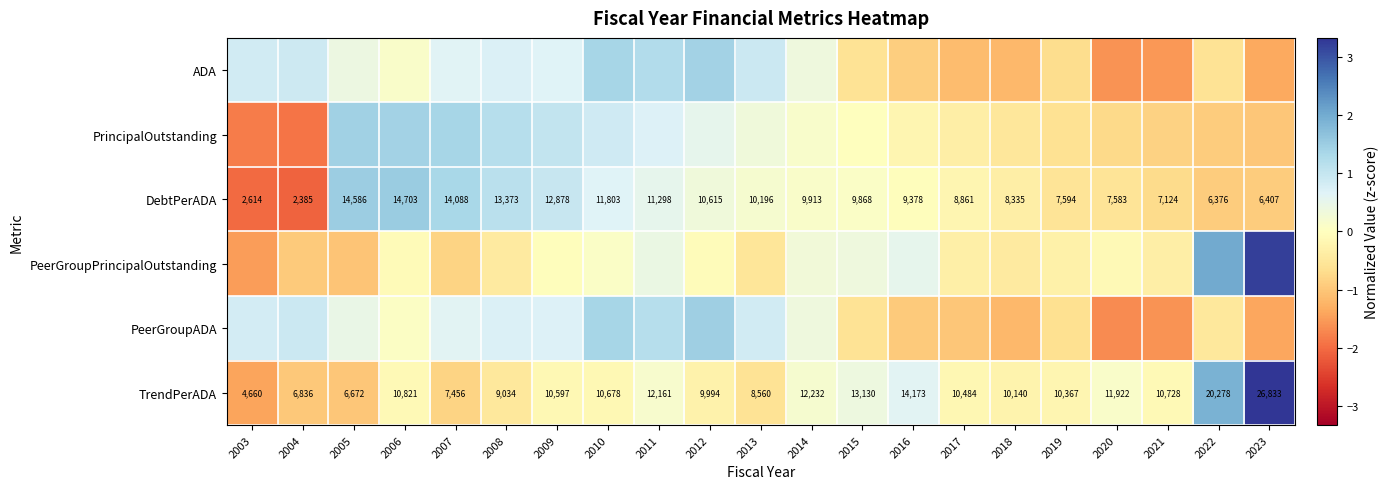

Between 2020 and 2022, which series saw the biggest shift?

PeerGroupPrincipalOutstanding